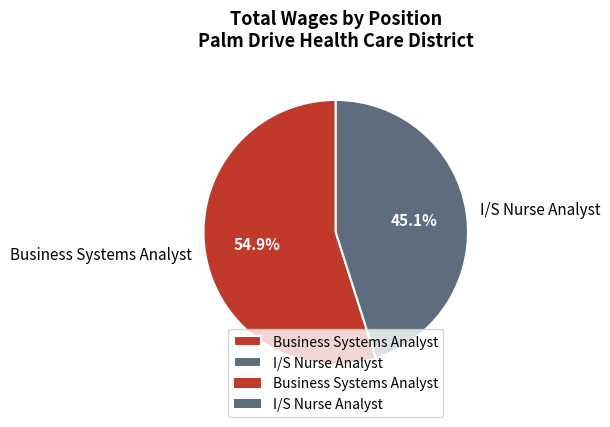

True or false: Business Systems Analyst accounts for 55% of the total.

True